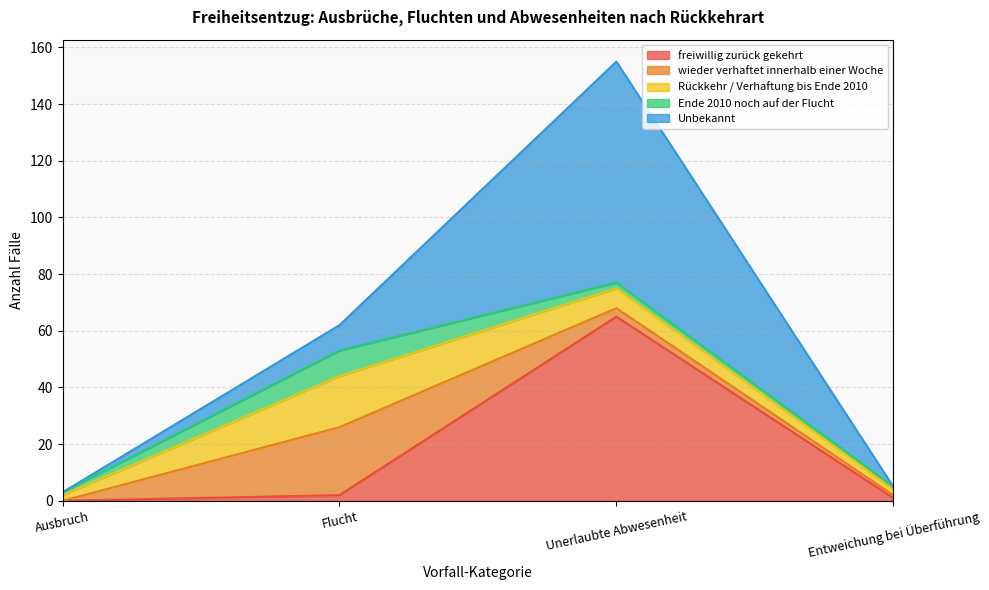

What is the sum of all Ende 2010 noch auf der Flucht values?

13